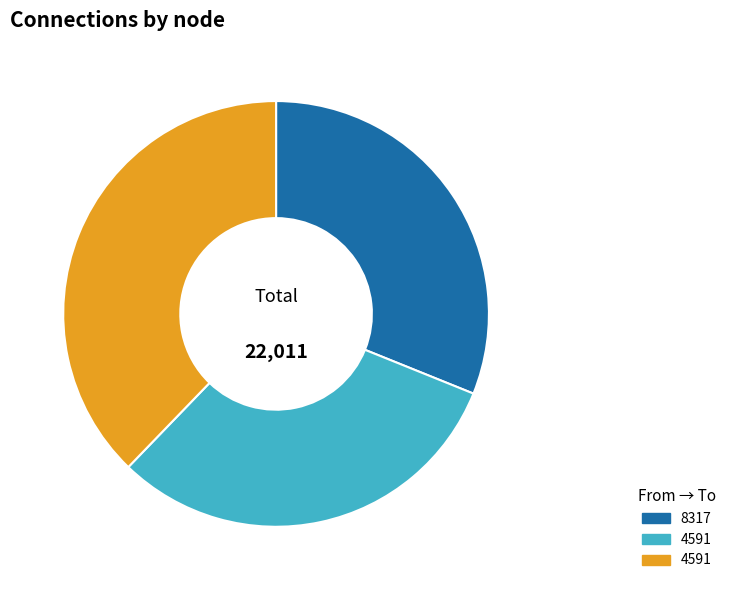

How many segments does this pie chart have?

3